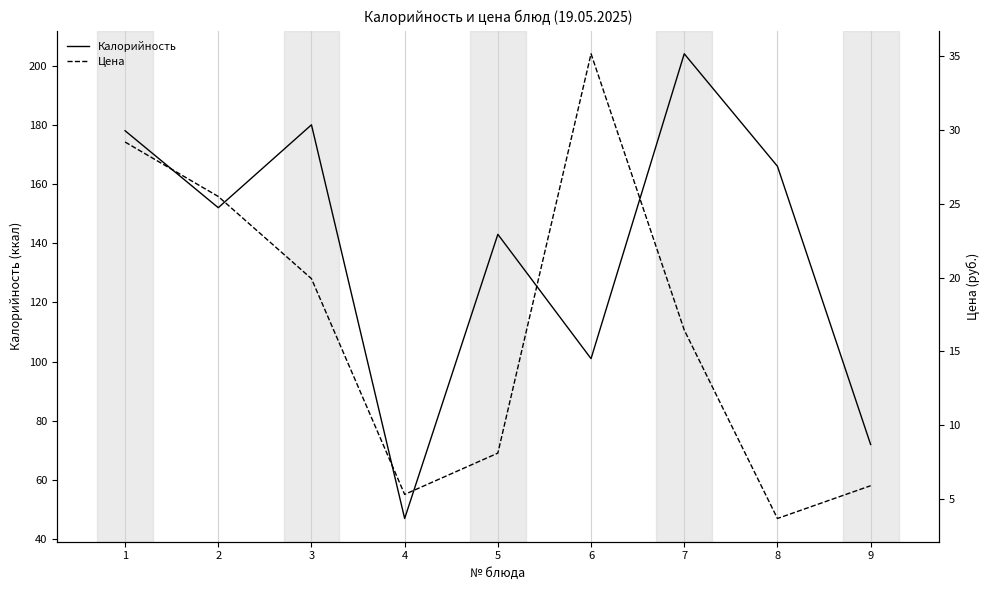

At which label is Цена closest to 19?

3